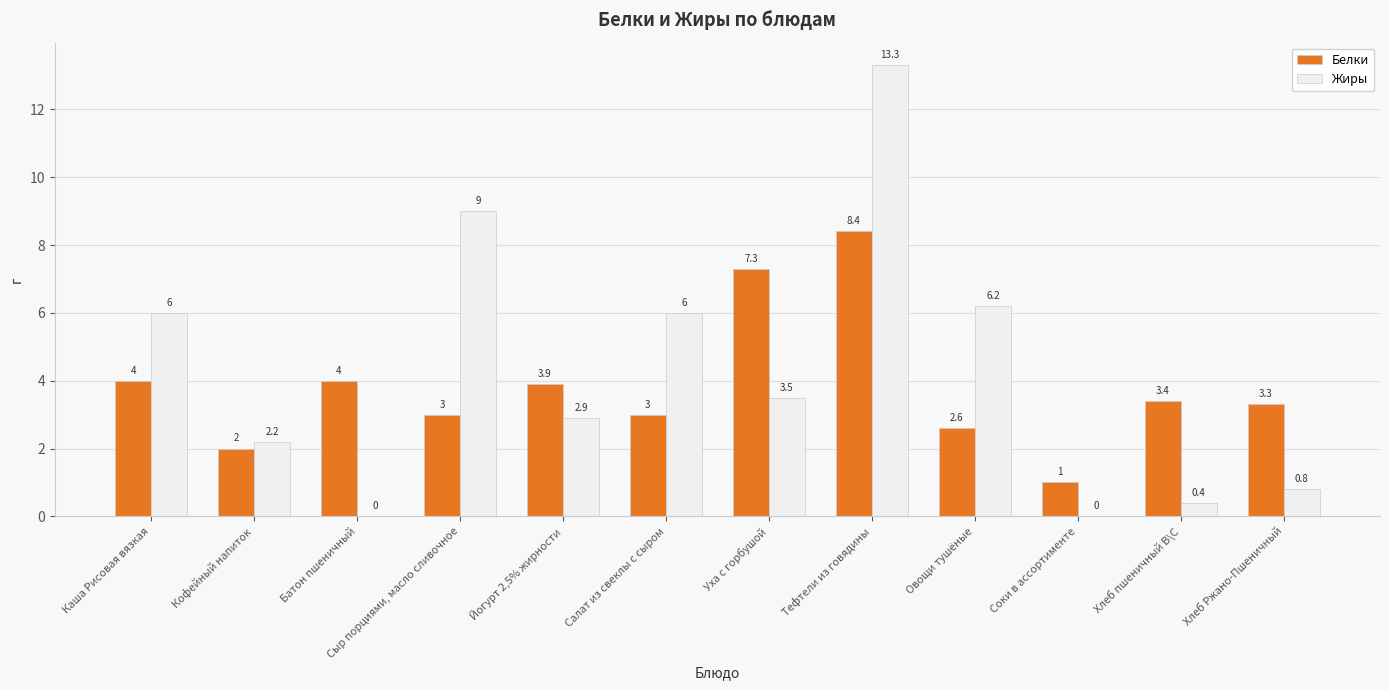

True or false: Жиры has a value of 6.0 at Каша Рисовая вязкая.

True